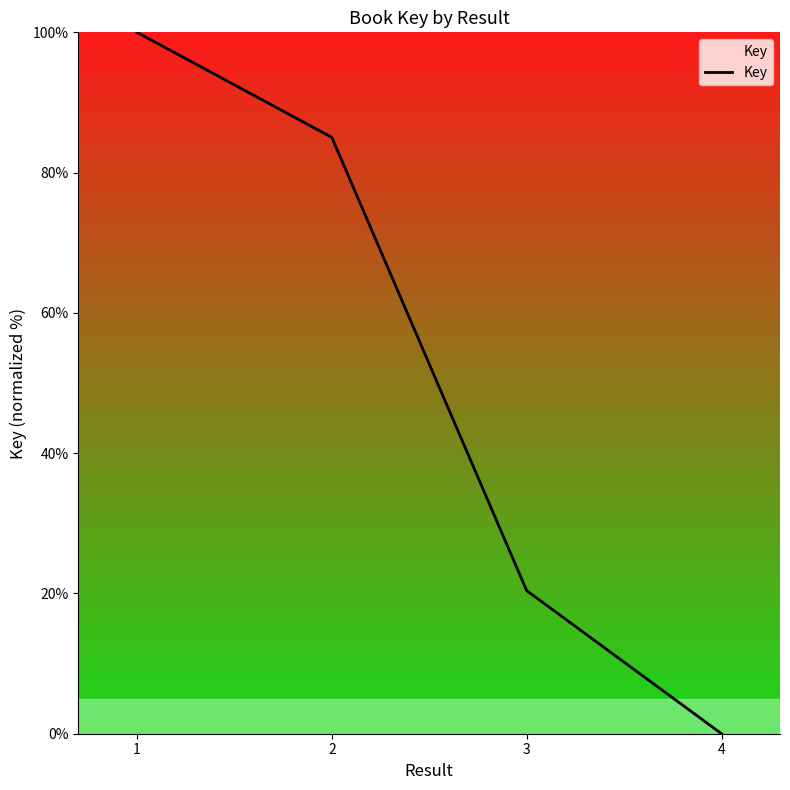

List the labels in order of value, smallest first.

4, 3, 2, 1